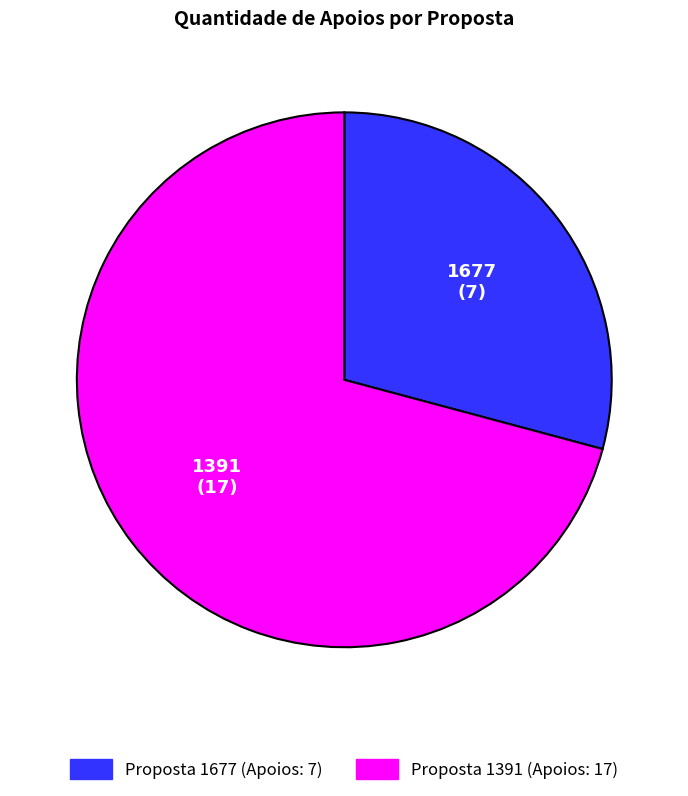

Is there any slice that represents more than half of the pie?

Yes